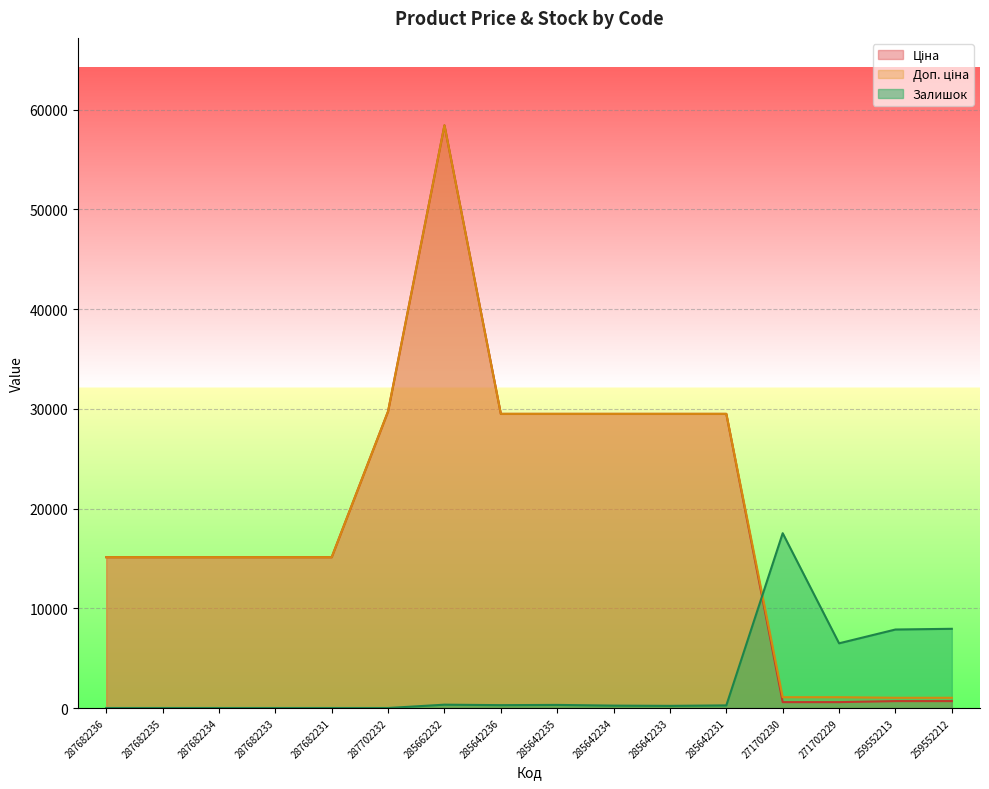

Which series ends up on top after the final intersection of Доп. ціна and Залишок?

Залишок